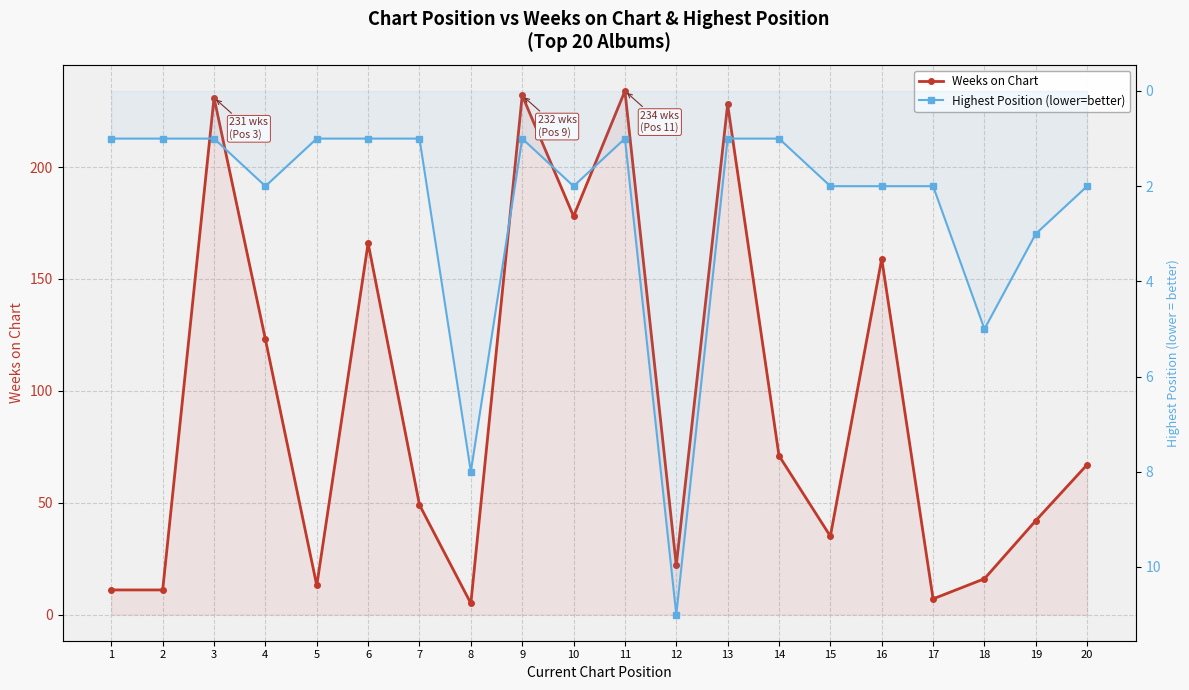

Does the chart display data point markers on the line(s)?

Yes